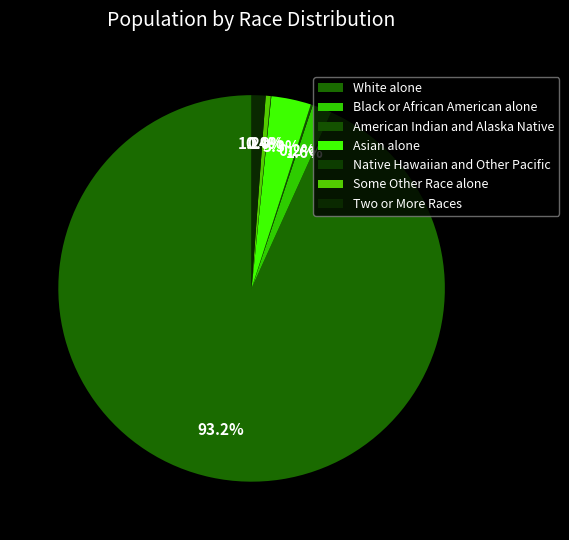

To the nearest percent, what percentage of the pie is Two or More Races?

1%